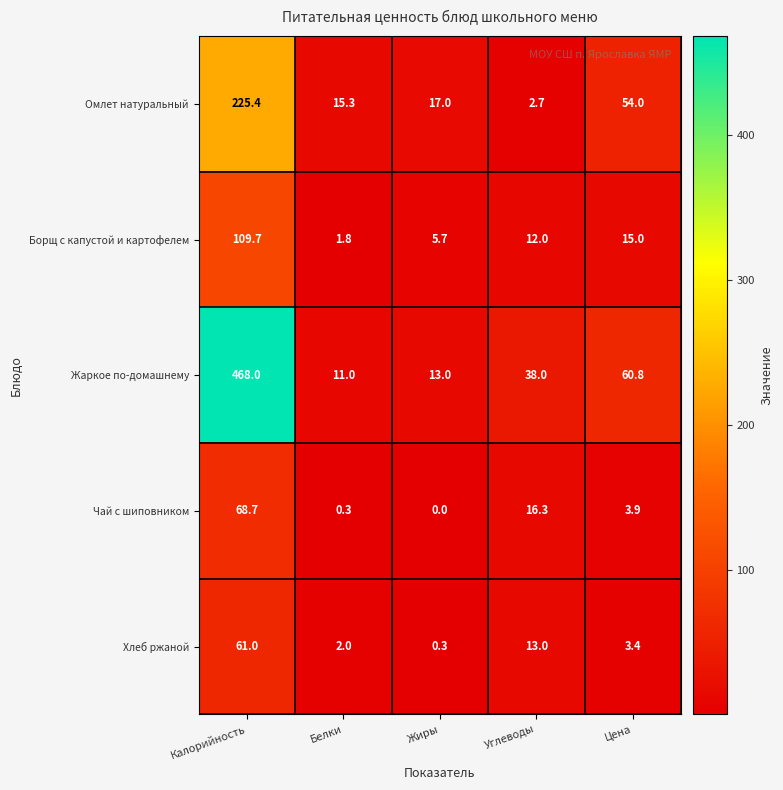

What is the sum of all Жаркое по-домашнему values?

590.8